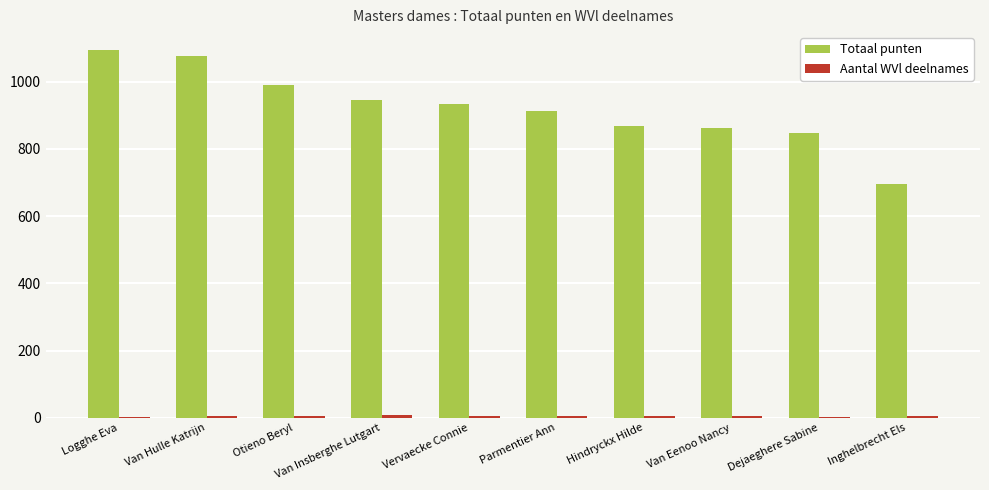

Between Van Hulle Katrijn and Parmentier Ann, which series saw the biggest shift?

Totaal punten